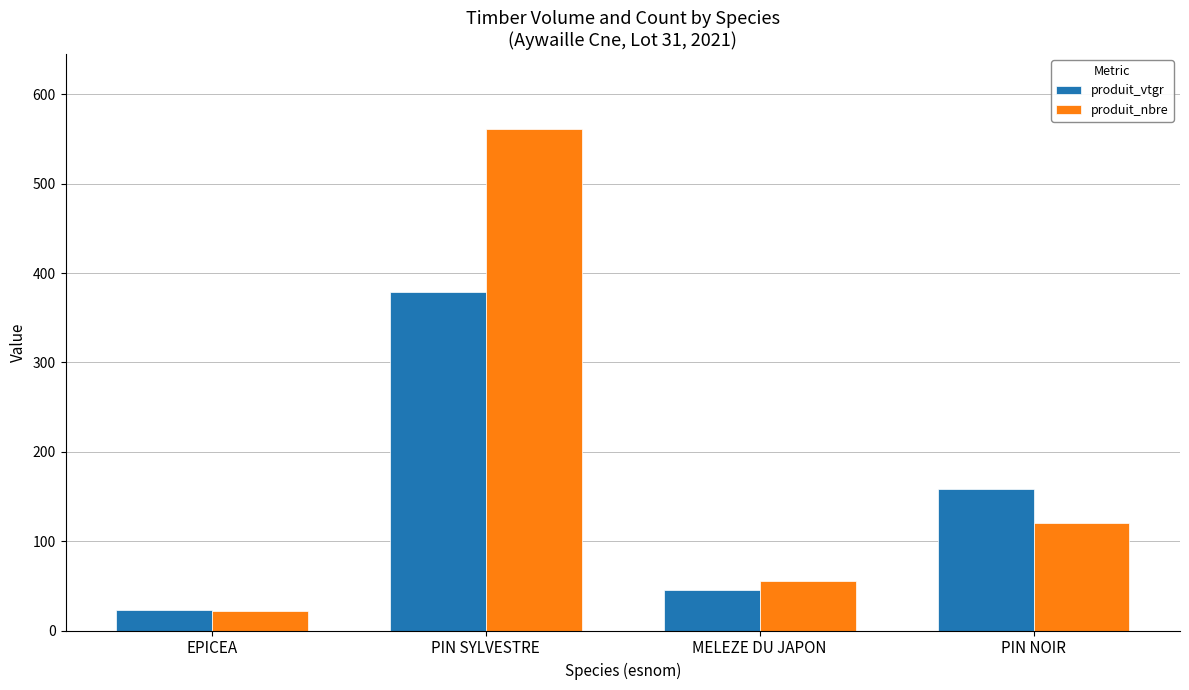

What are all the series names shown in the legend?

produit_vtgr, produit_nbre